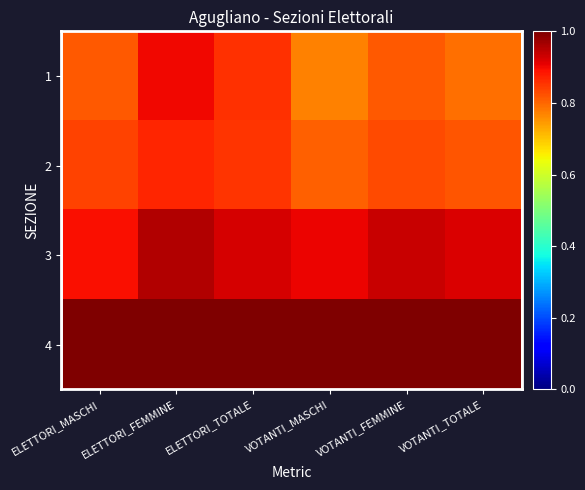

Rank the series at ELETTORI_MASCHI from highest to lowest value.

4, 3, 2, 1